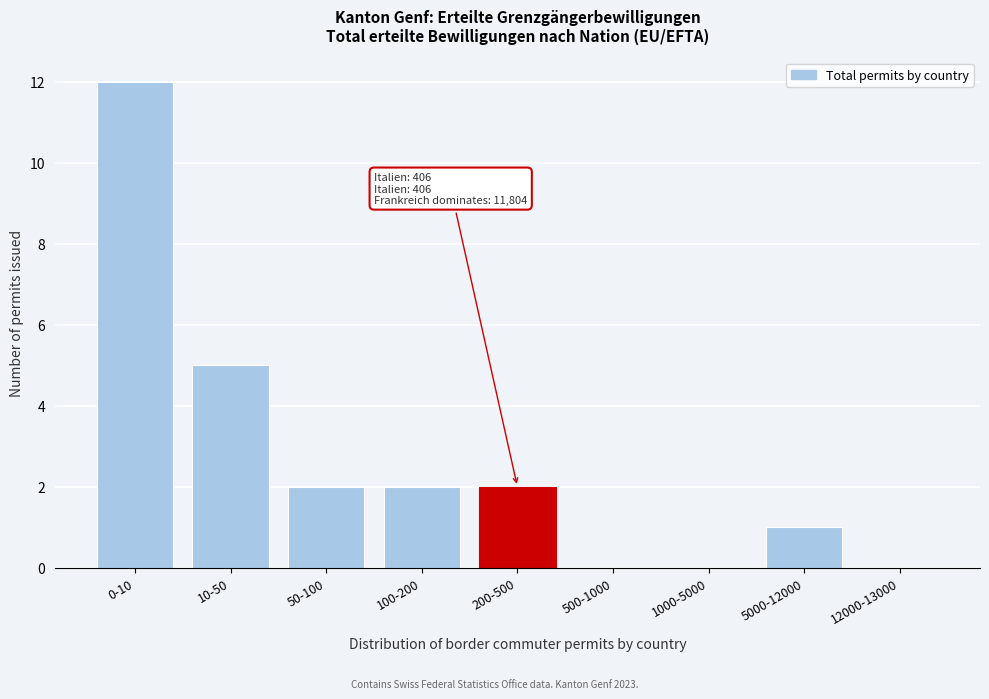

Reading left to right, extract all data points from this chart.

0-10=12	10-50=5	50-100=2	100-200=2	200-500=2	500-1000=0	1000-5000=0	5000-12000=1	12000-13000=0